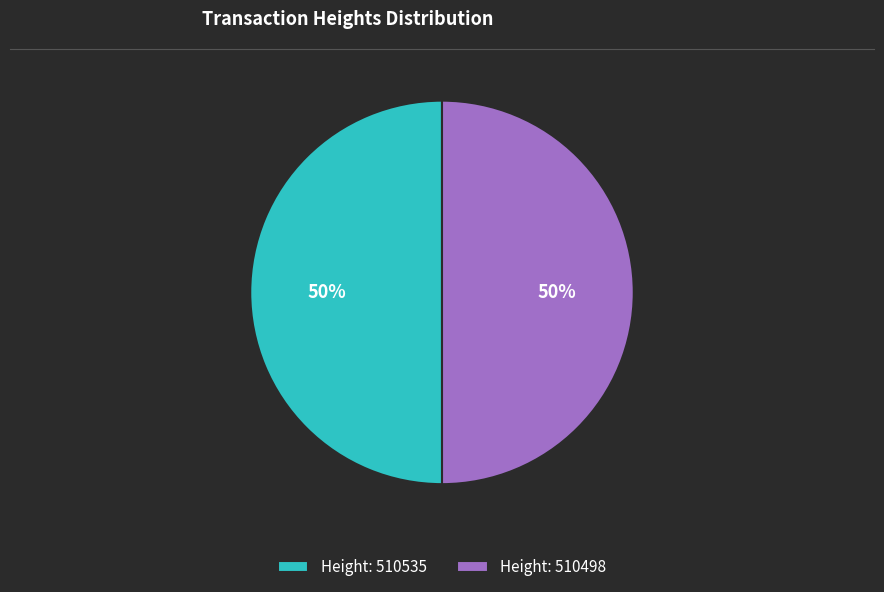

True or false: Height: 510498 accounts for 39% of the total.

False